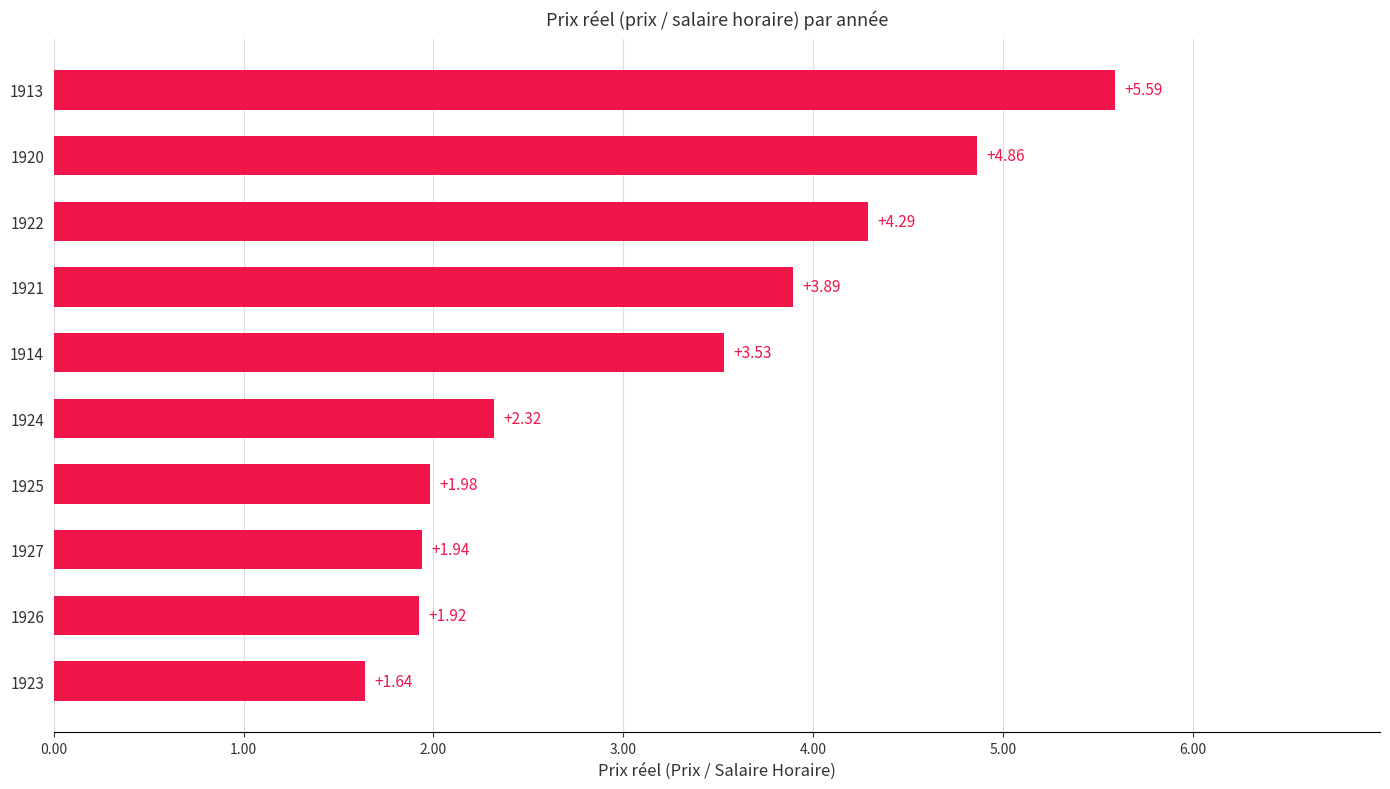

List the labels in order of value, largest first.

1913, 1920, 1922, 1921, 1914, 1924, 1925, 1927, 1926, 1923